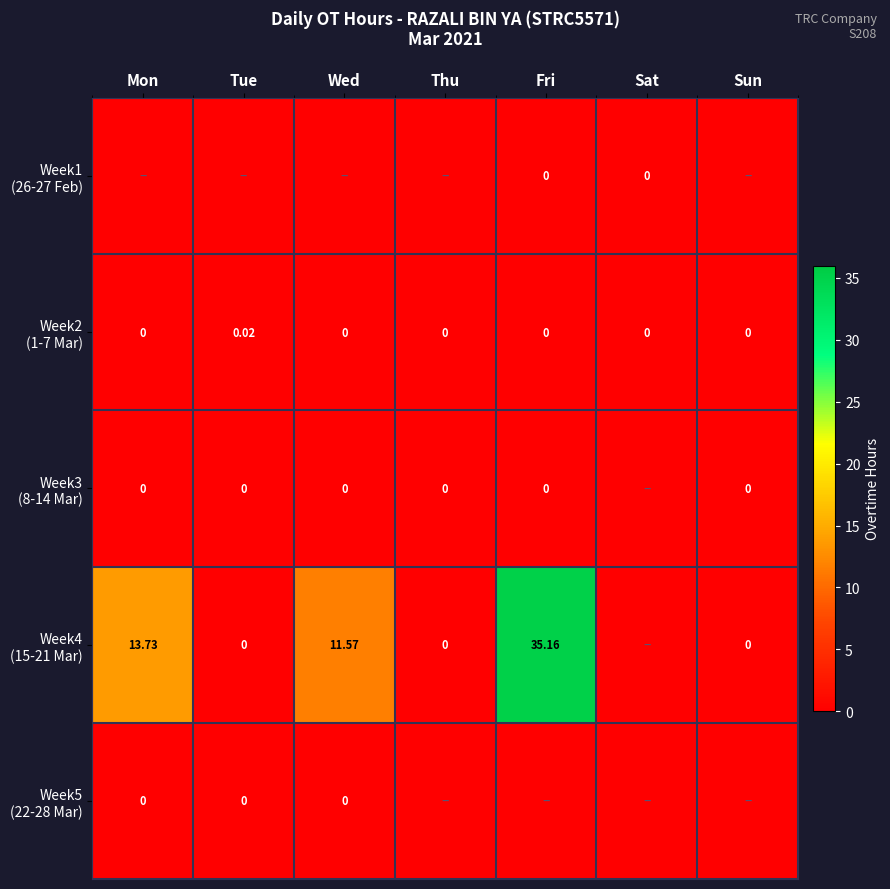

Rank the categories by Week2 (1-7 Mar) value from lowest to highest.

Mon, Wed, Thu, Fri, Sat, Sun, Tue